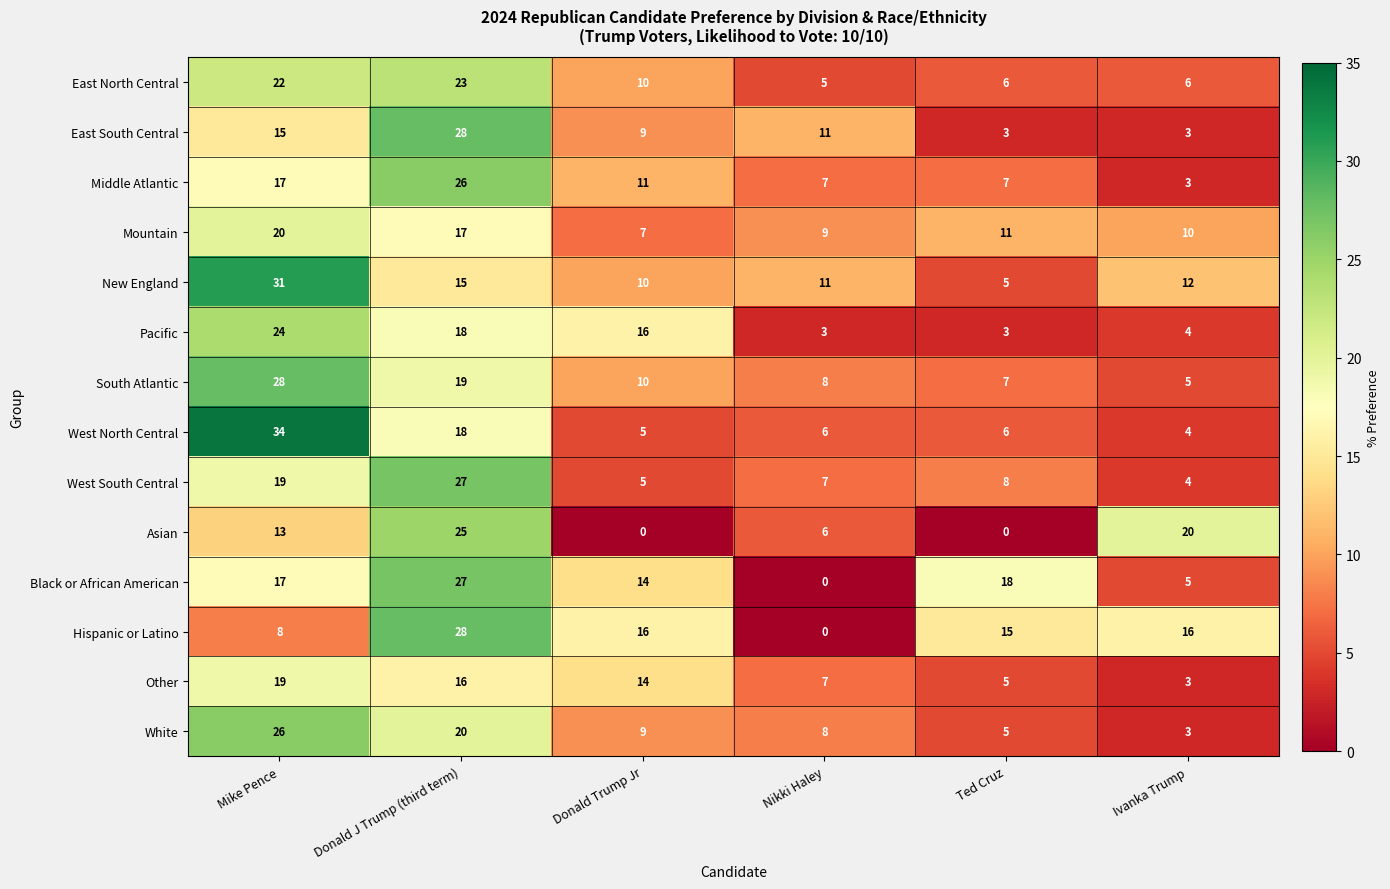

The value of White at Ivanka Trump is 3. True or false?

True